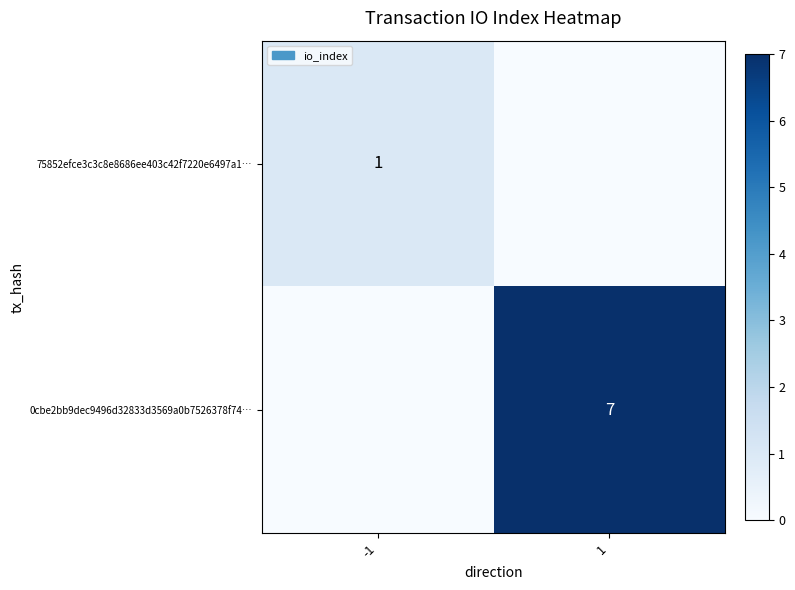

At which category is the sum across all series the highest?

1